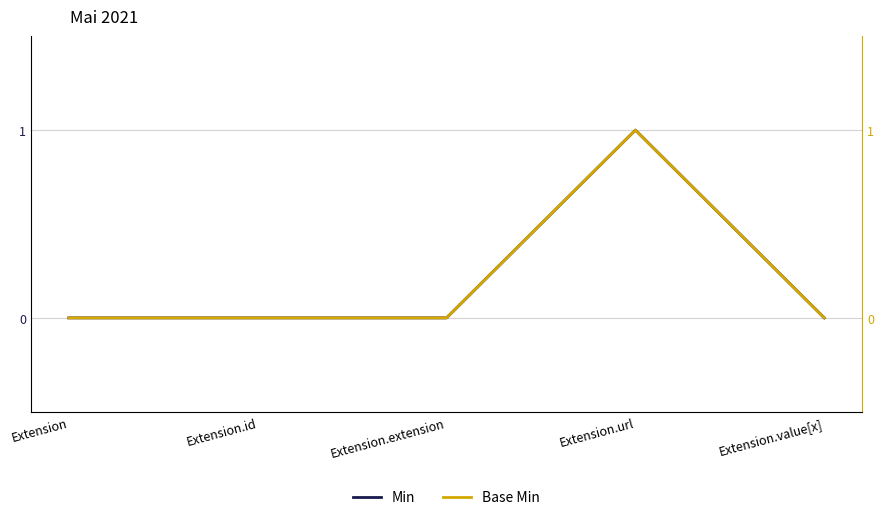

Reading left to right, extract all data points from this chart.

Min: 0	0	0	1	0
Base Min: 0	0	0	1	0